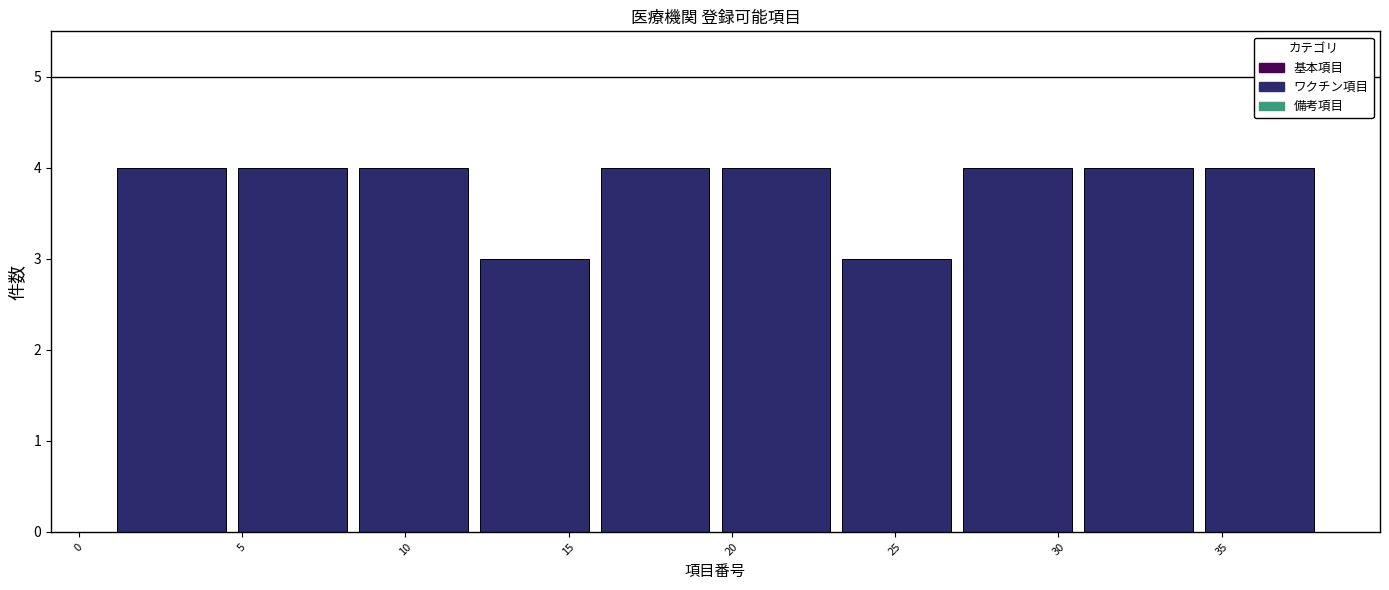

Reading left to right, list every bar in this chart as the range it spans on the x-axis followed by its height. Neither the bar edges nor the heights are printed on the chart, so give them approximately, as read against the axes.

1.0 to 4.7: 4
4.7 to 8.4: 4
8.4 to 12.1: 4
12.1 to 15.8: 3
15.8 to 19.5: 4
19.5 to 23.2: 4
23.2 to 26.9: 3
26.9 to 30.6: 4
30.6 to 34.3: 4
34.3 to 38.0: 4